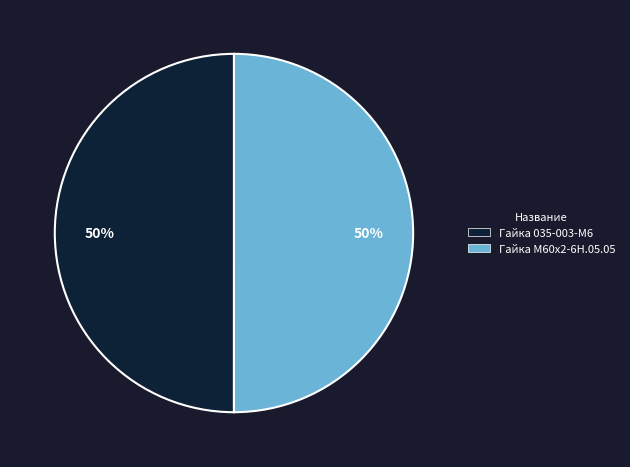

To the nearest percent, what percentage of the pie is Гайка 035-003-М6?

50%